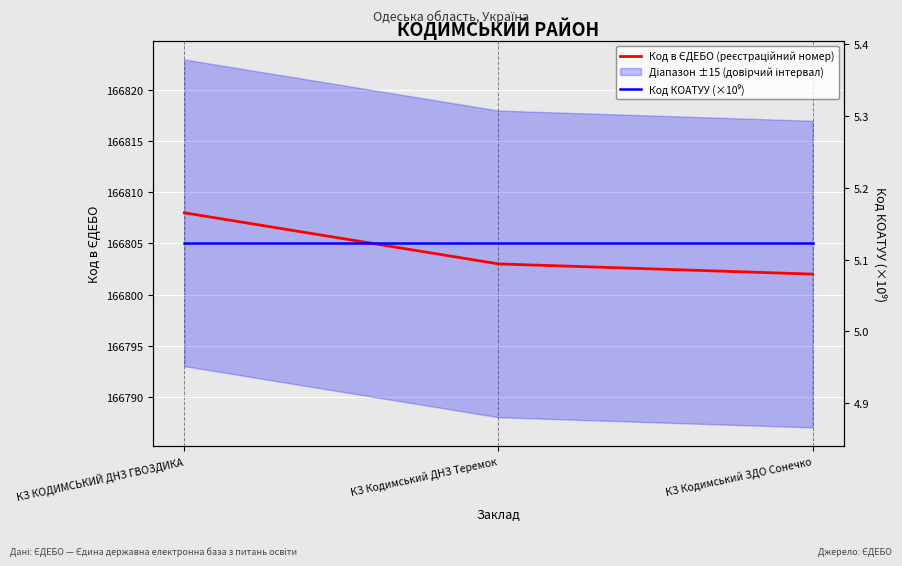

Is the value of Код КОАТУУ (×10⁹) at КЗ Кодимський ЗДО Сонечко greater than the value of Код в ЄДЕБО (реєстраційний номер) at КЗ Кодимський ЗДО Сонечко?

No